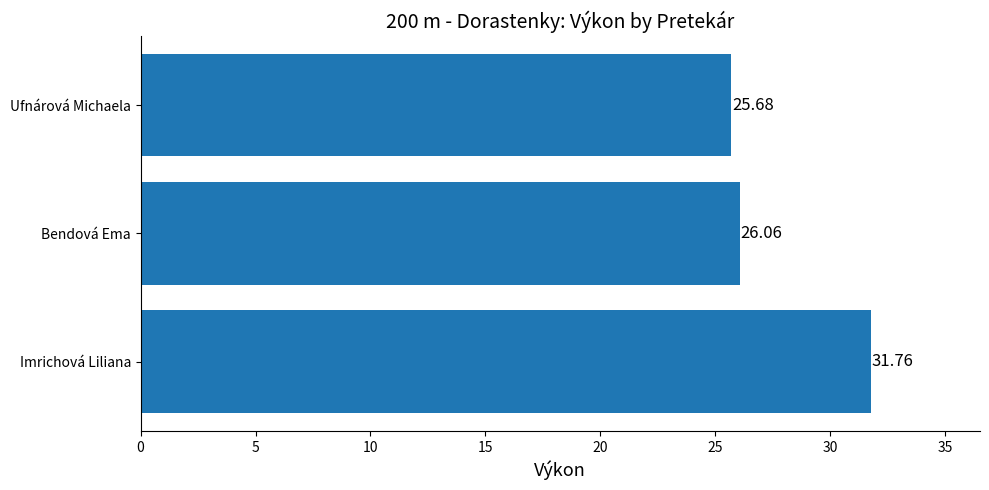

Where is the data nearest to the value 28?

Bendová Ema